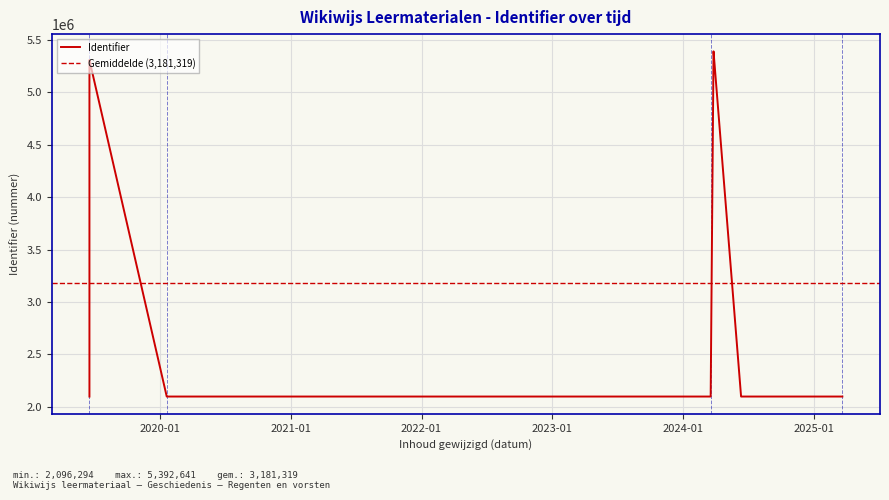

The chart shows a value of 3348442 at 2024-06-12. True or false?

False